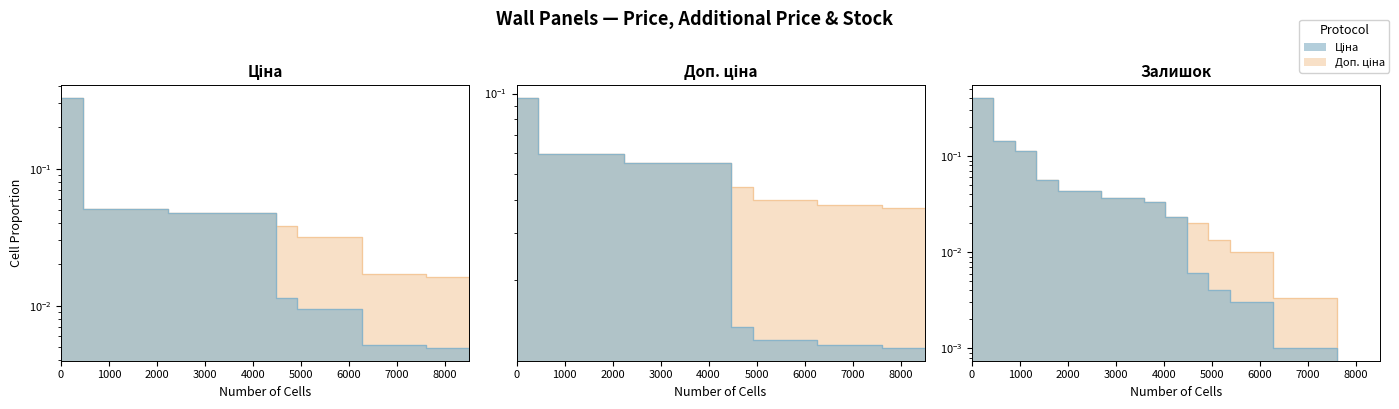

The Ціна series shows 0.0 at 9000. True or false?

False